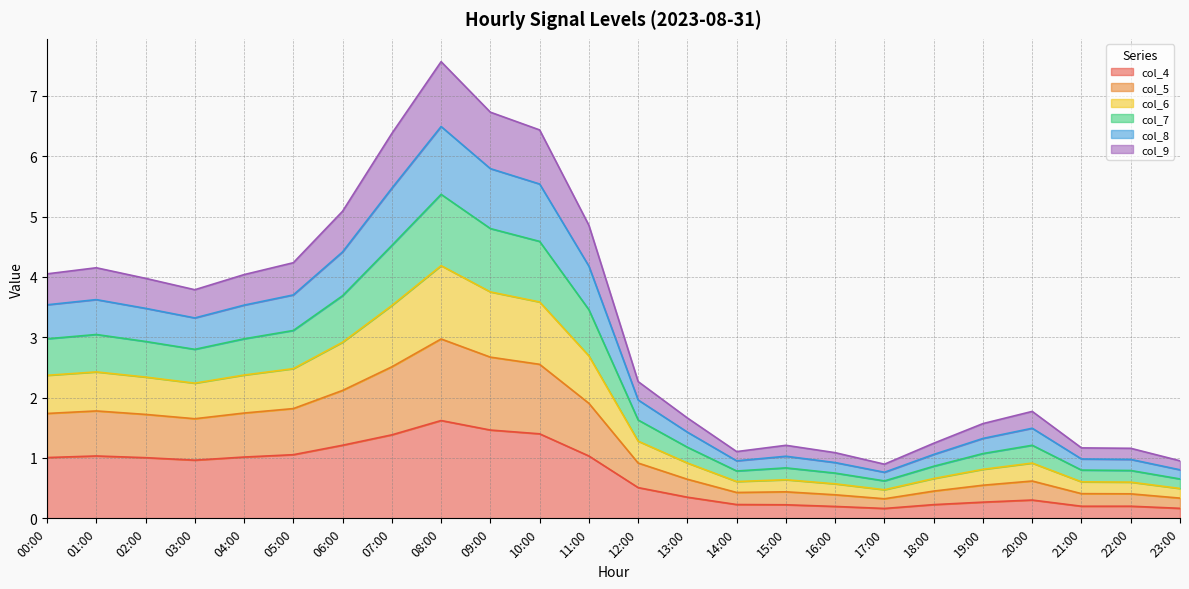

What is the maximum value for col_4?

1.6